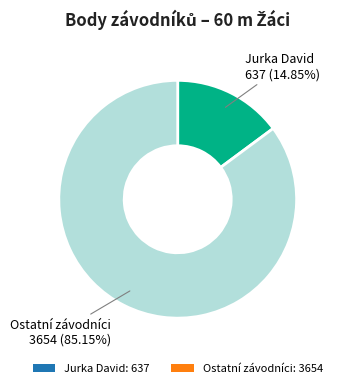

Is the sum of Jurka David: 637 and Ostatní závodníci: 3654 greater than half?

Yes